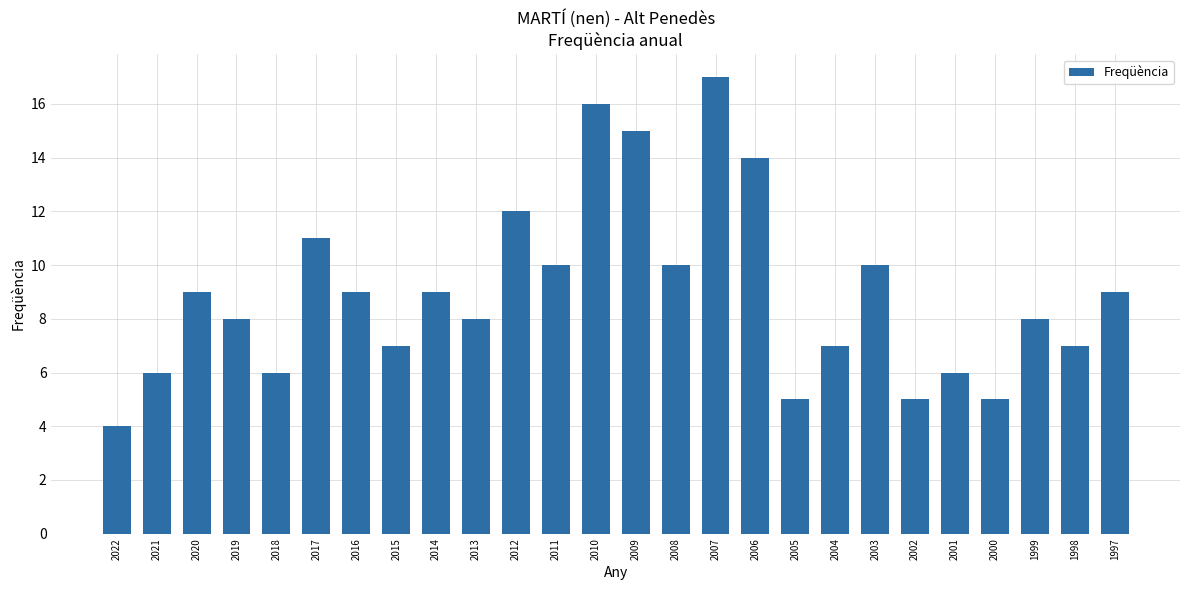

How many data points are less than 9?

13